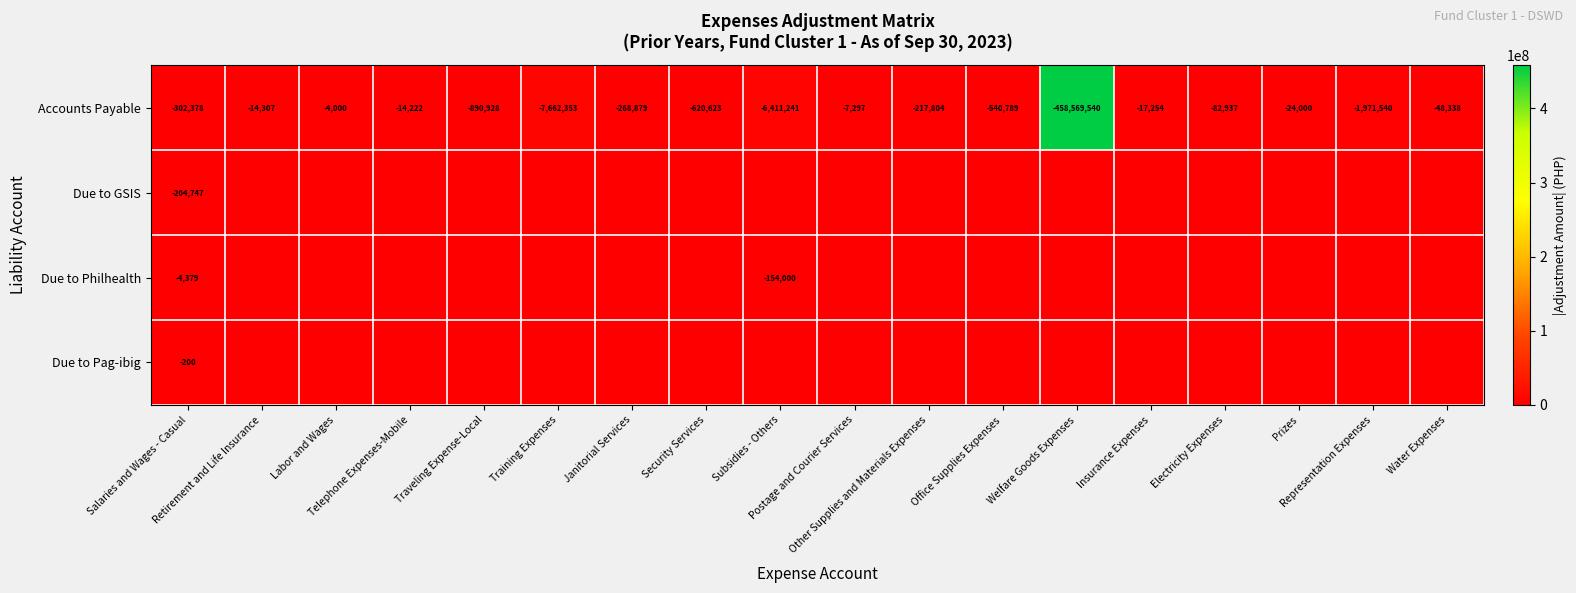

What is the average value of the Accounts Payable series?

-26537135